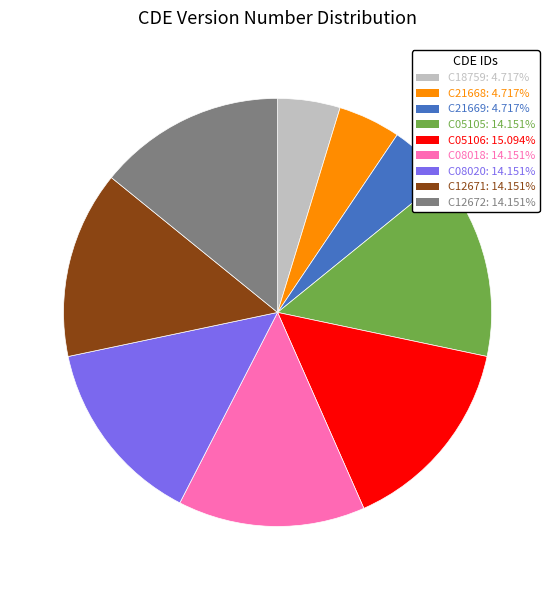

Count the number of slices in the pie.

9